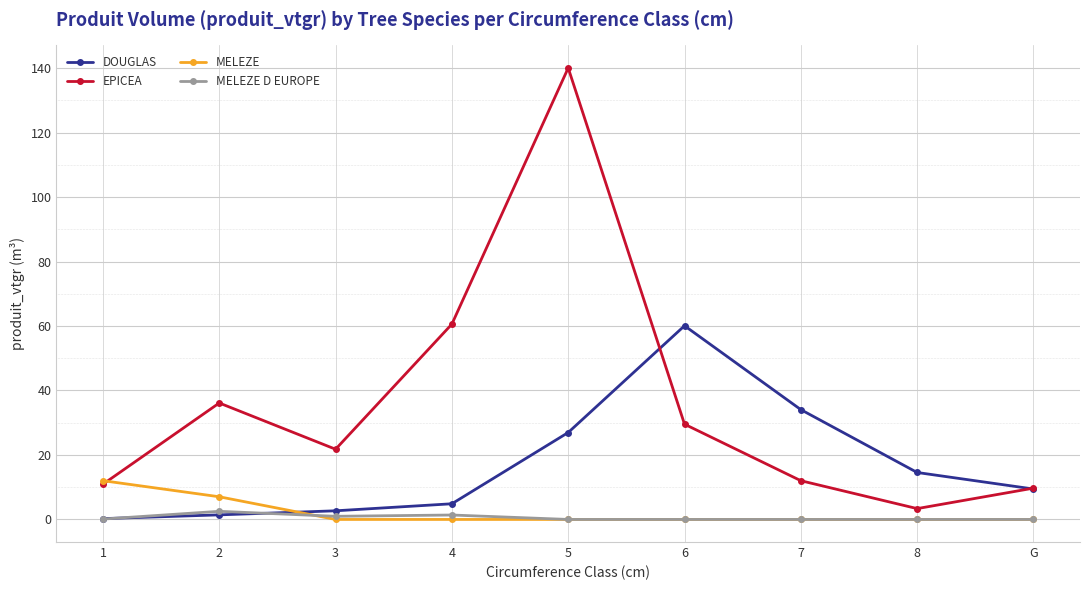

At which label does EPICEA first exceed 21?

2